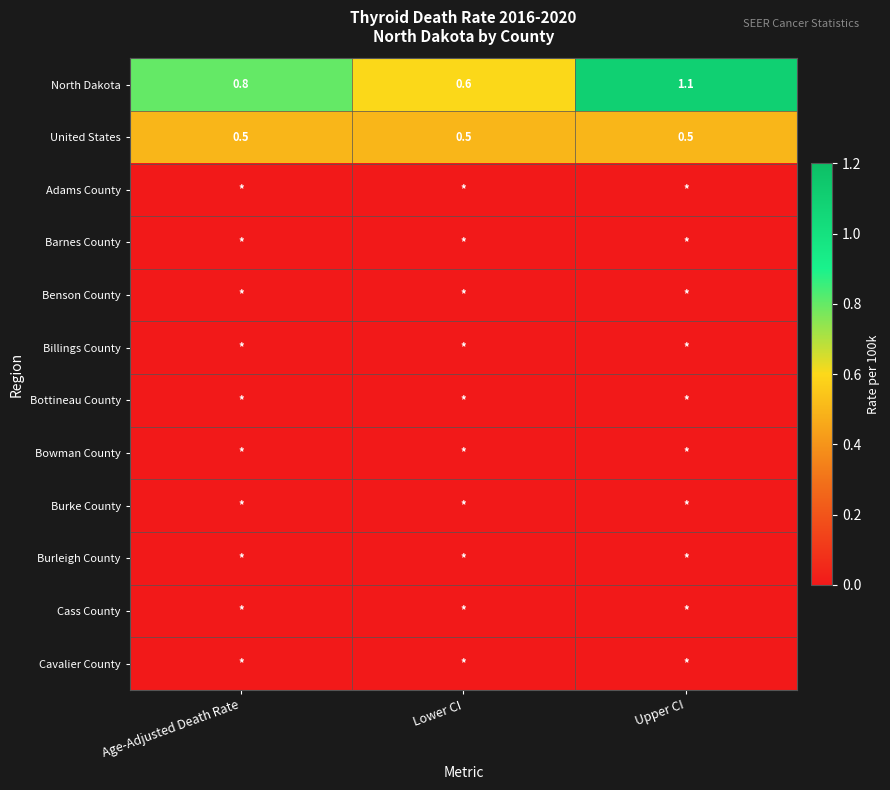

At which category is the sum across all series the highest?

Upper CI